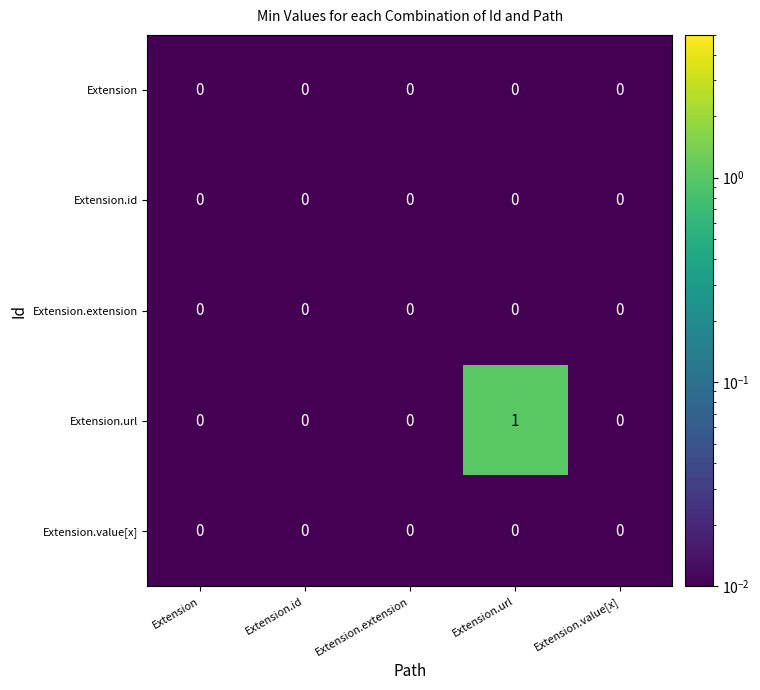

Which series has the largest range (max minus min)?

Extension.url